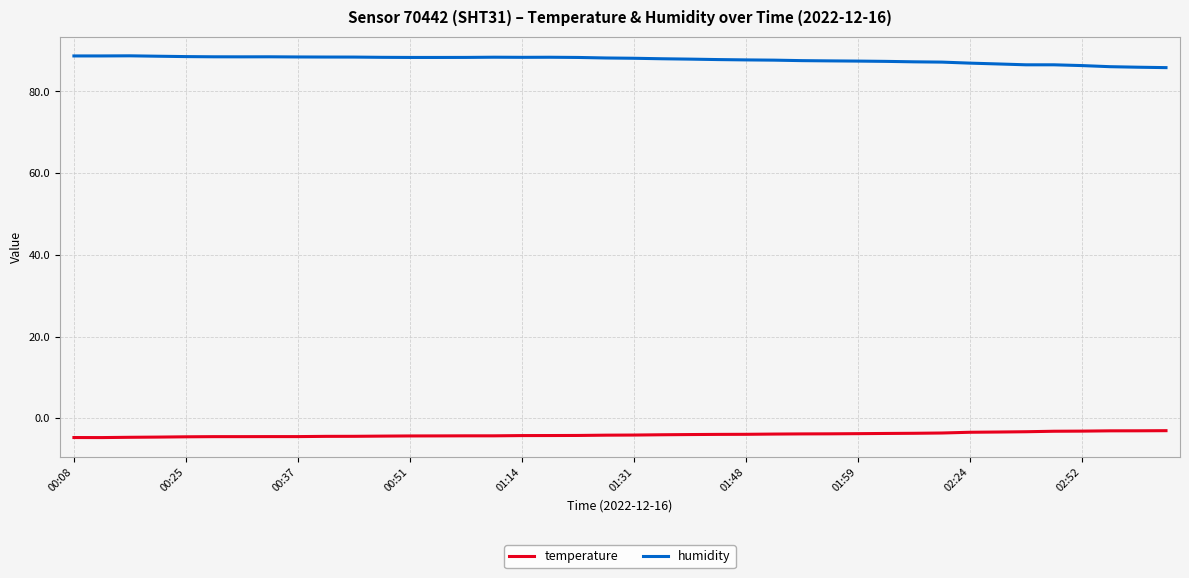

True or false: temperature and humidity cross at least once.

False